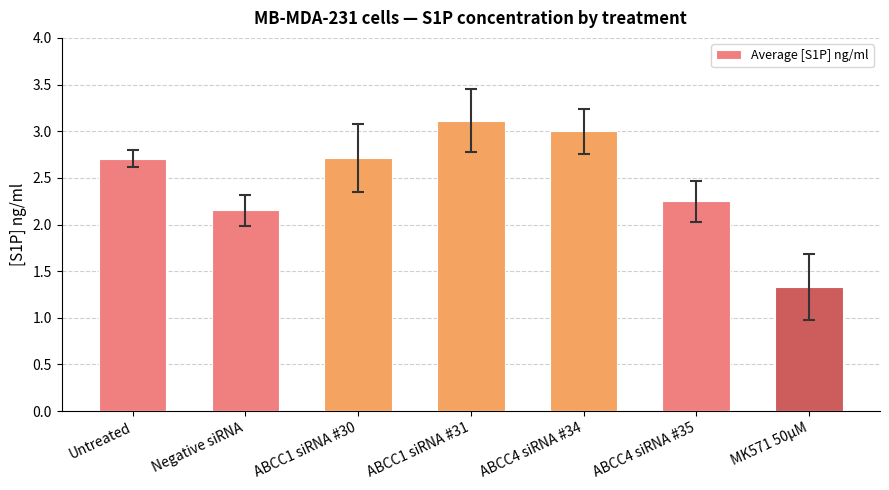

What is the label of the 4th bar from the left?

ABCC1 siRNA #31